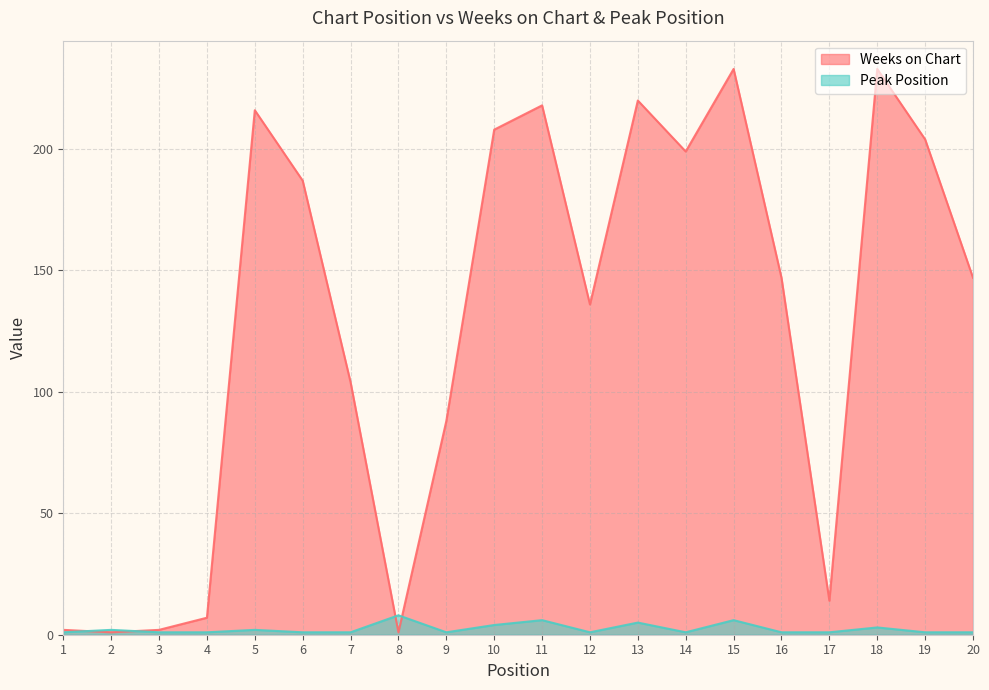

True or false: Weeks on Chart and Peak Position cross at least once.

True